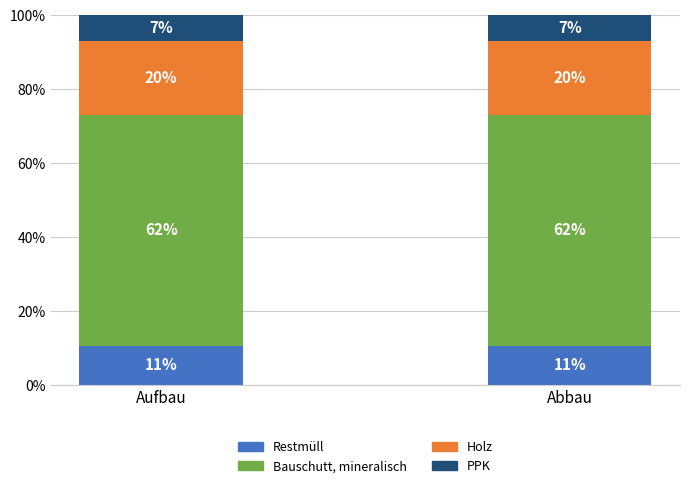

What are all the series names shown in the legend?

Restmüll, Bauschutt, mineralisch, Holz, PPK